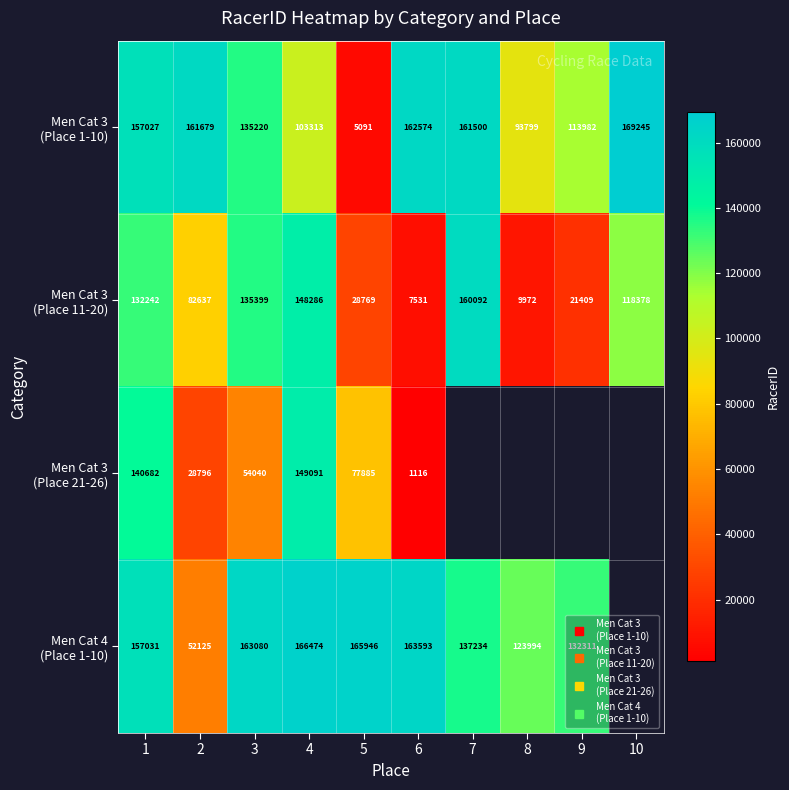

Which series has the largest total across all categories?

Men Cat 3 (Place 1-10)